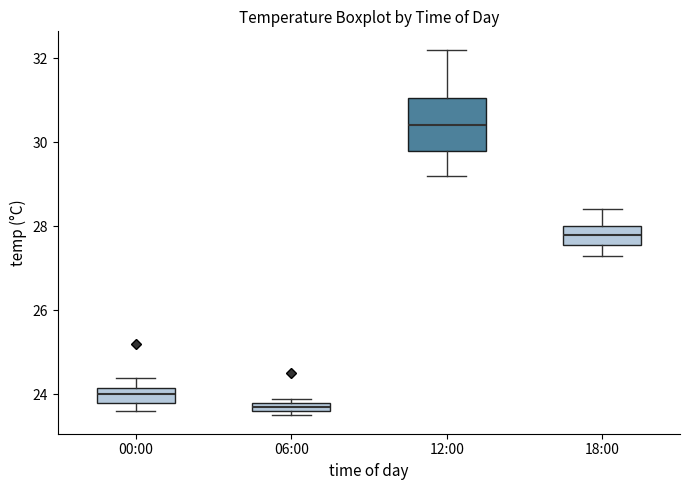

Where is the upper edge of the box for 06:00 on the y-axis? The values are not printed on the chart, so give them approximately, as read against the axis.

23.8